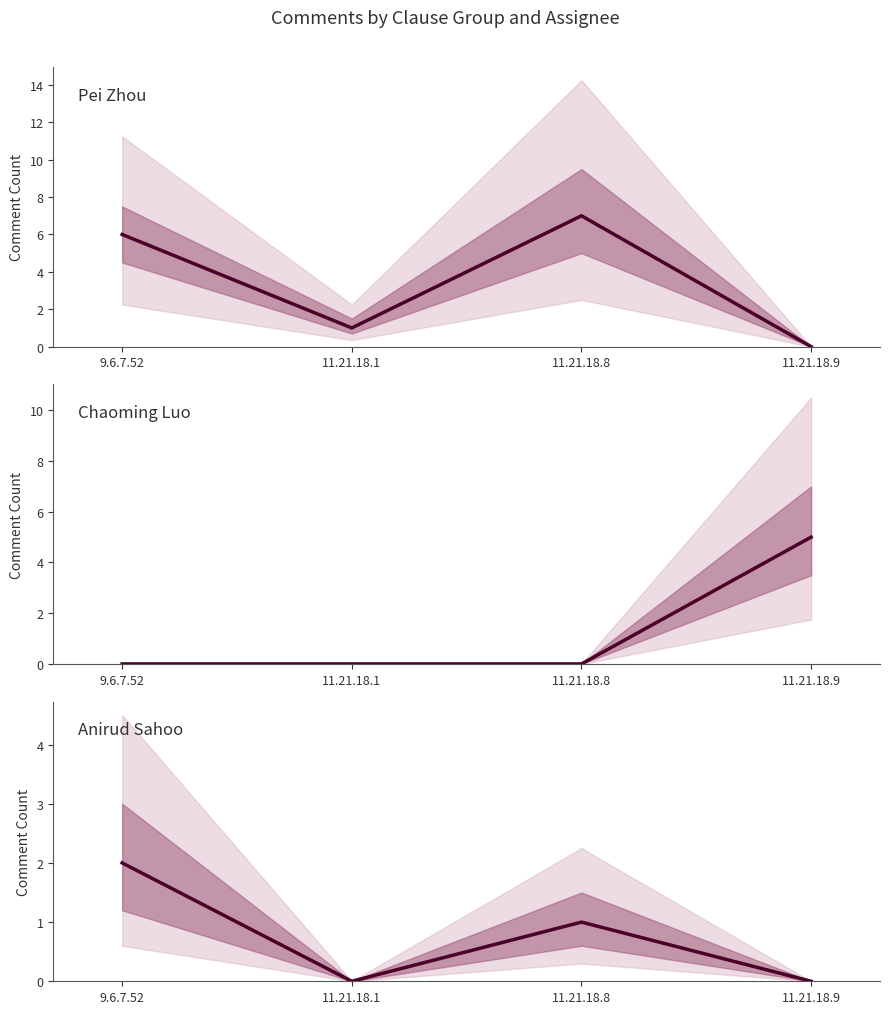

The Anirud Sahoo series shows -1 at 11.21.18.1. True or false?

False